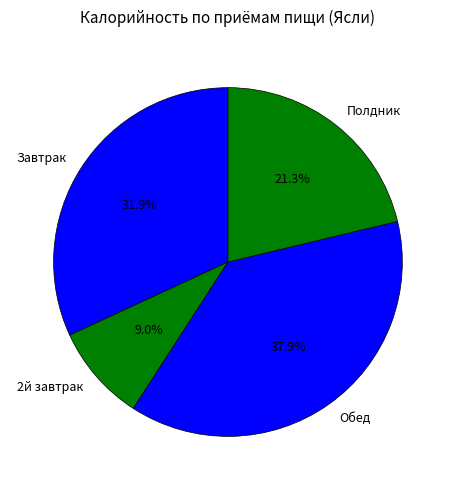

Does Обед represent more than half of the total?

No